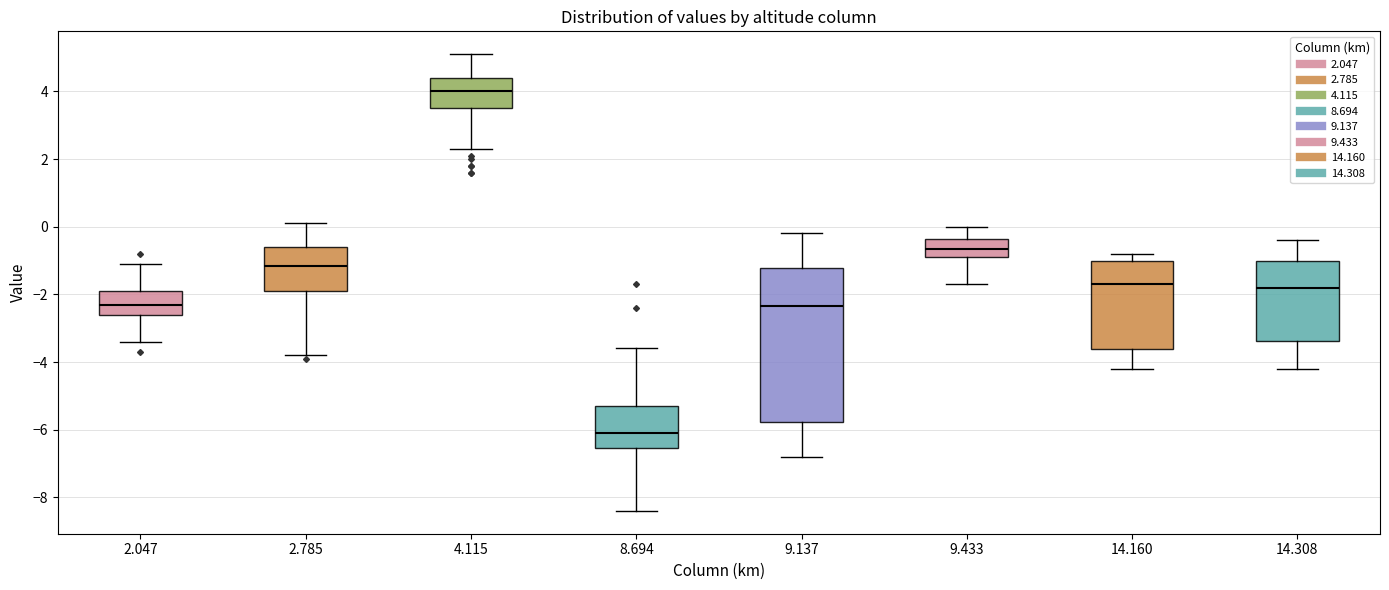

Comparing the boxes themselves (not the whiskers), which one is the tallest?

9.137